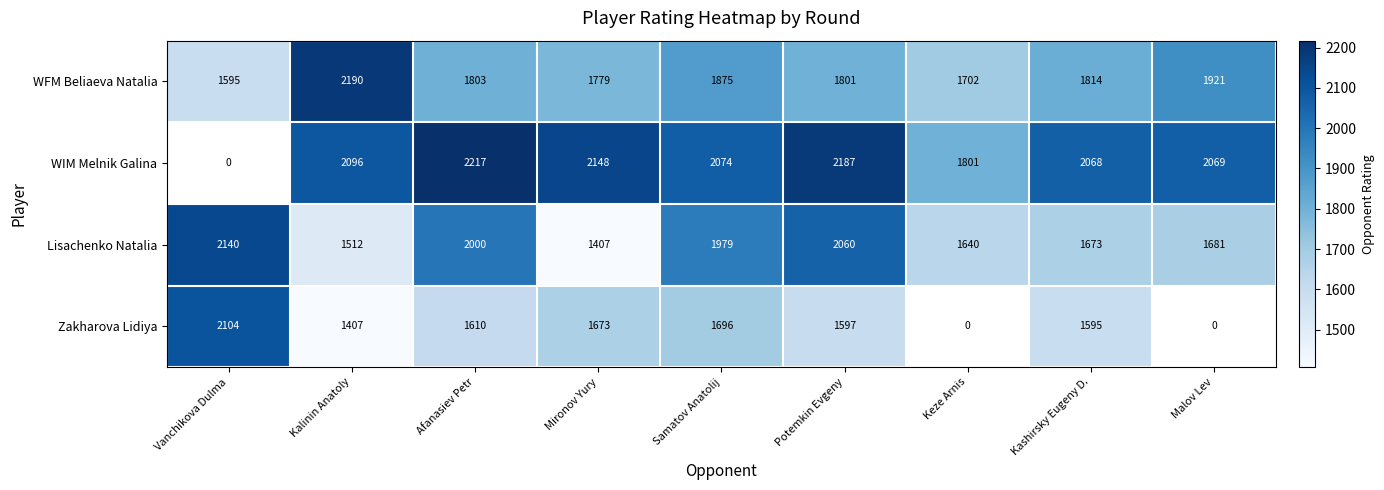

List the labels in order of Lisachenko Natalia value, smallest first.

Mironov Yury, Kalinin Anatoly, Keze Arnis, Kashirsky Eugeny D., Malov Lev, Samatov Anatolij, Afanasiev Petr, Potemkin Evgeny, Vanchikova Dulma